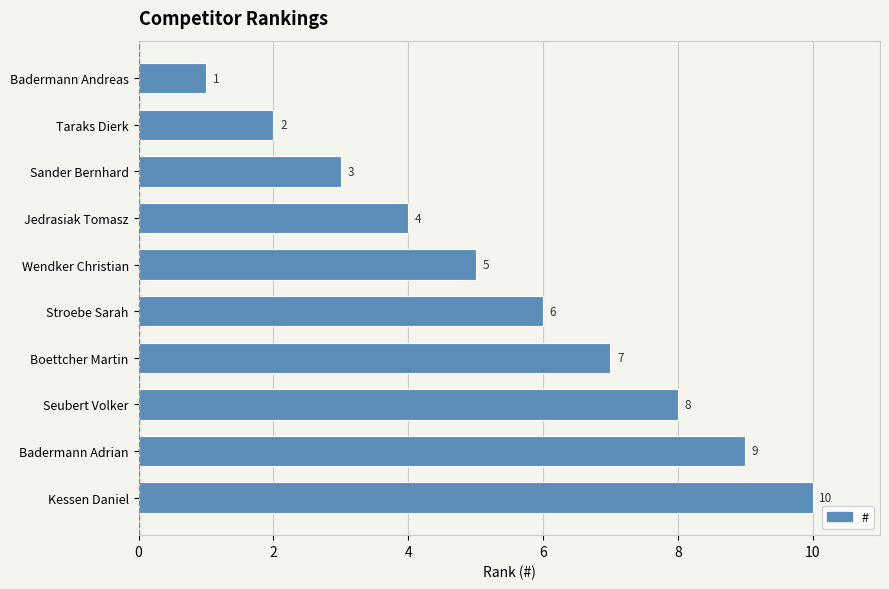

What is the maximum value shown in the chart?

10